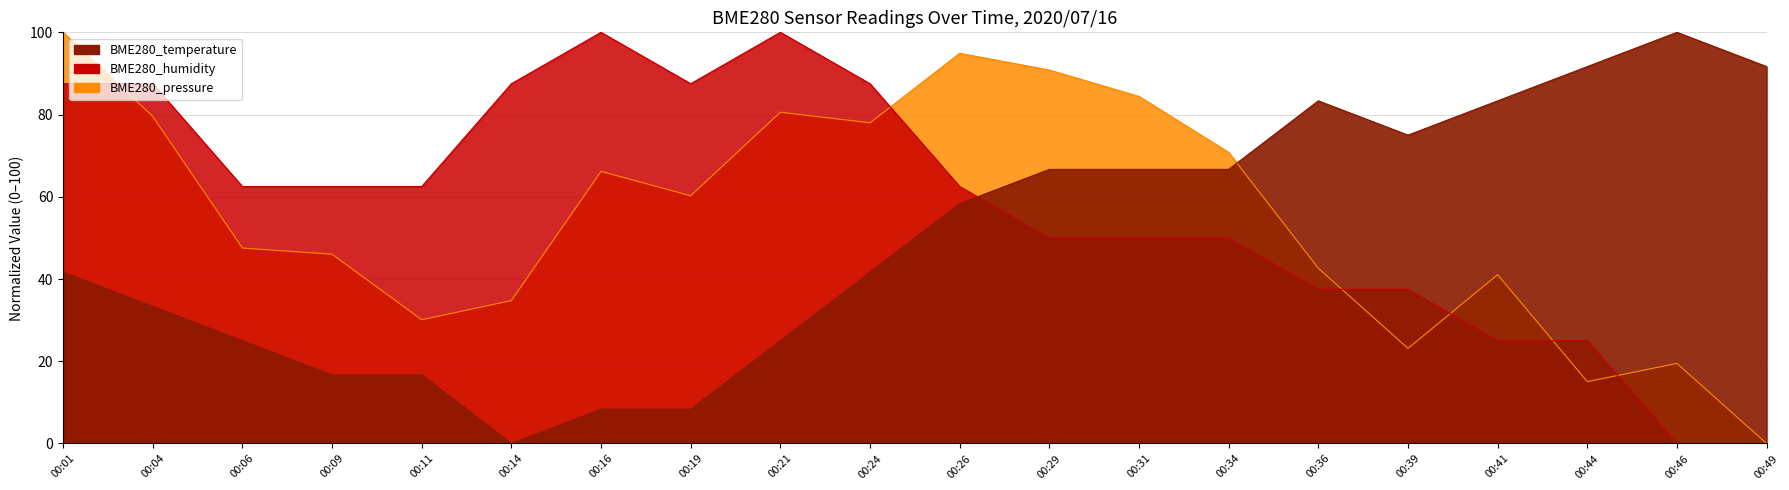

What is the value of the BME280_temperature point at the 10th from the left?

41.7